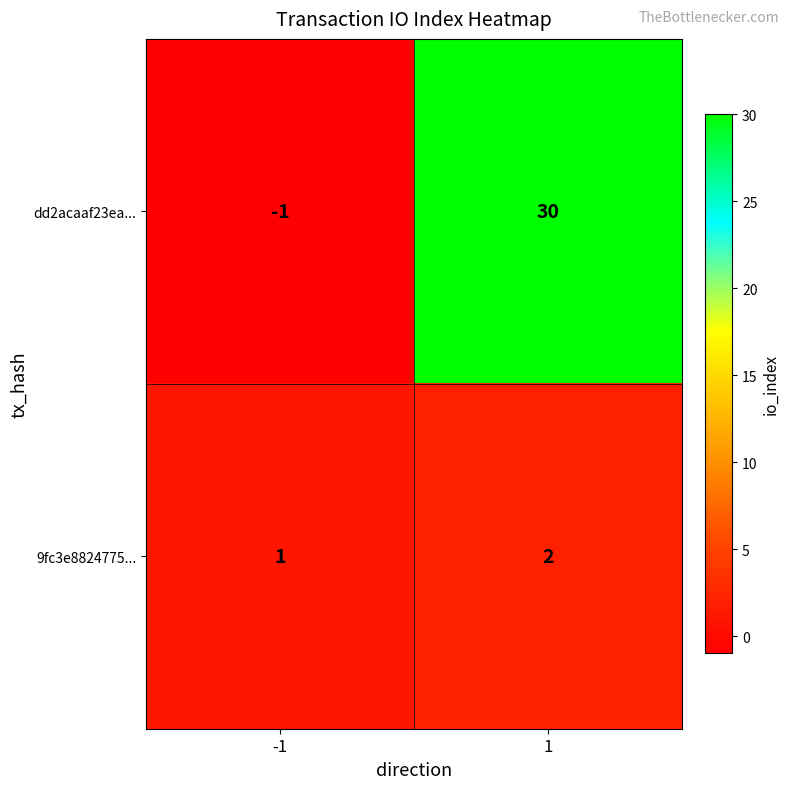

Reading left to right, transcribe all the data shown in this chart.

dd2acaaf23ea...: -1	30
9fc3e8824775...: 1	2